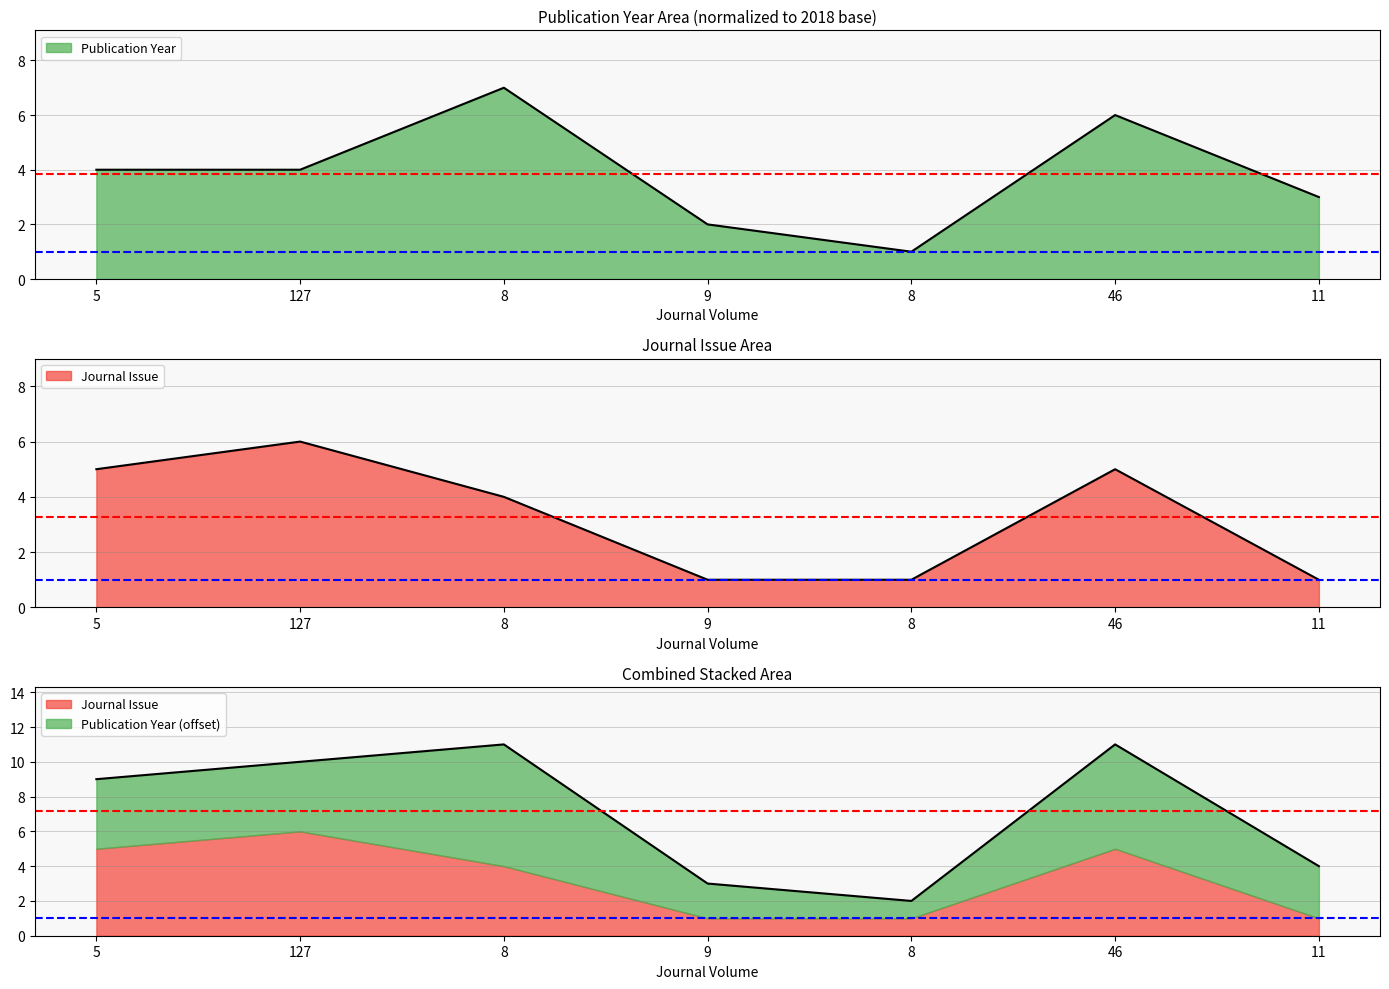

Which series has the largest total across all categories?

Publication Year